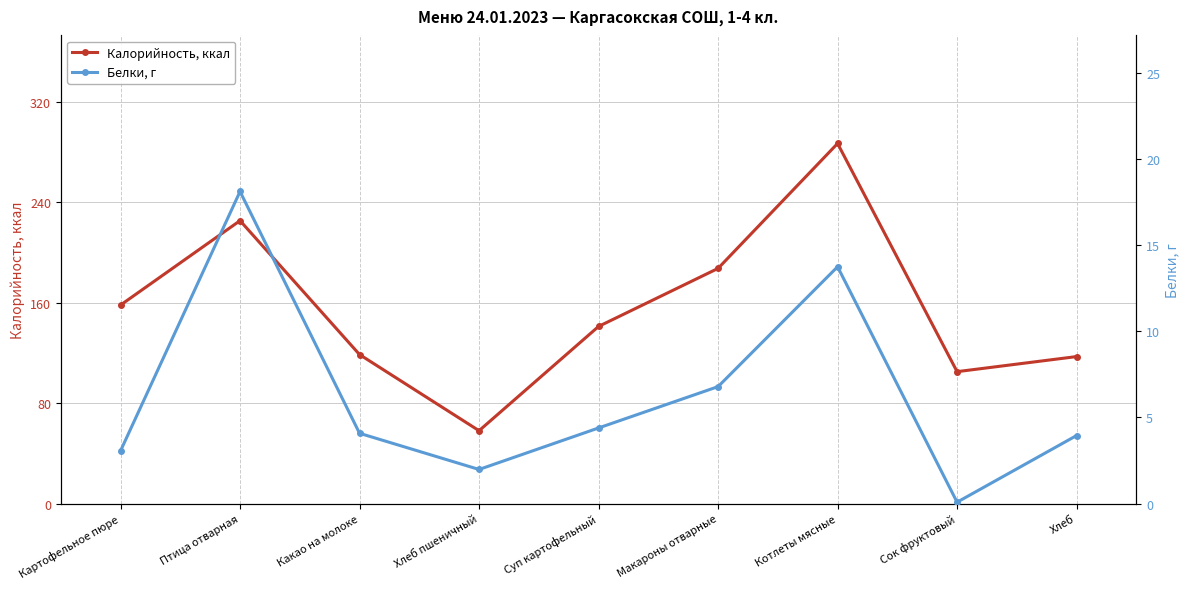

Where is the first local minimum for Белки, г?

Хлеб пшеничный